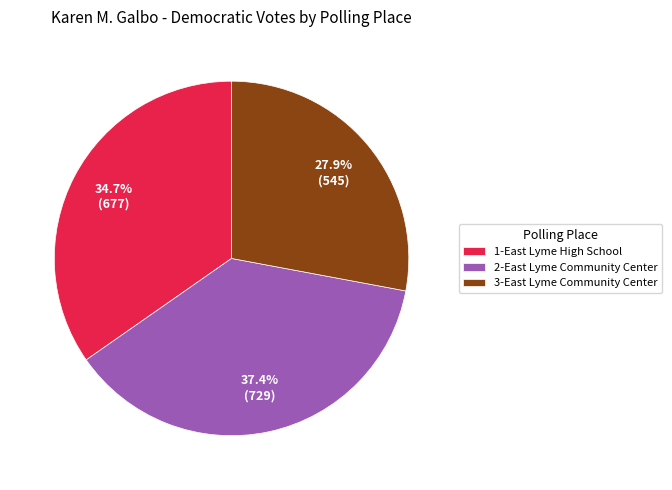

To the nearest percent, what percentage of the pie is 1-East Lyme High School?

35%